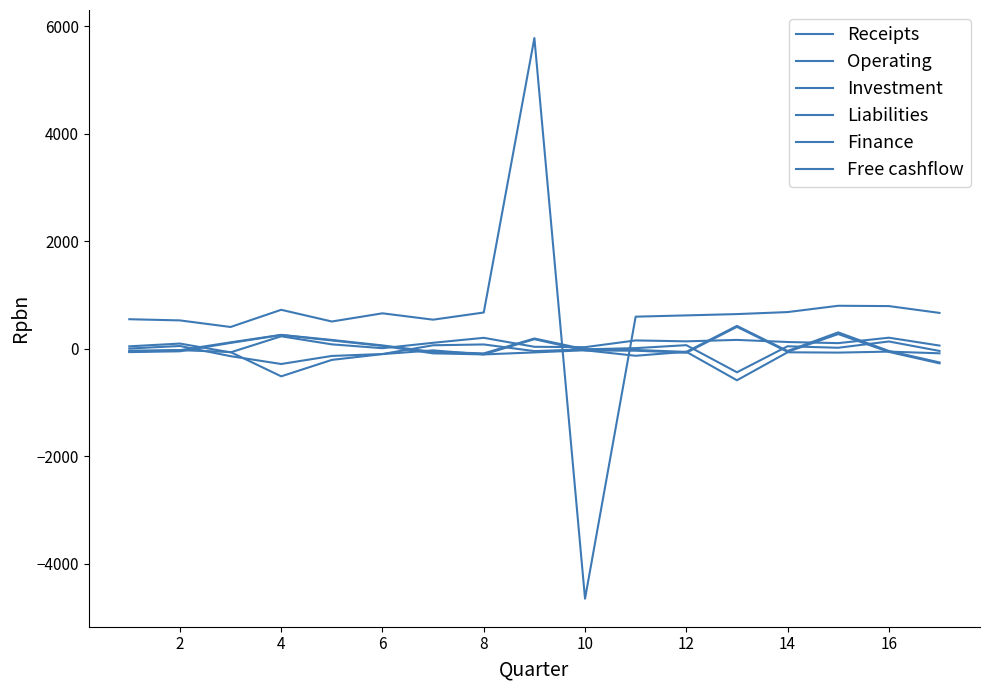

Is this an area chart (filled region under the line)?

No